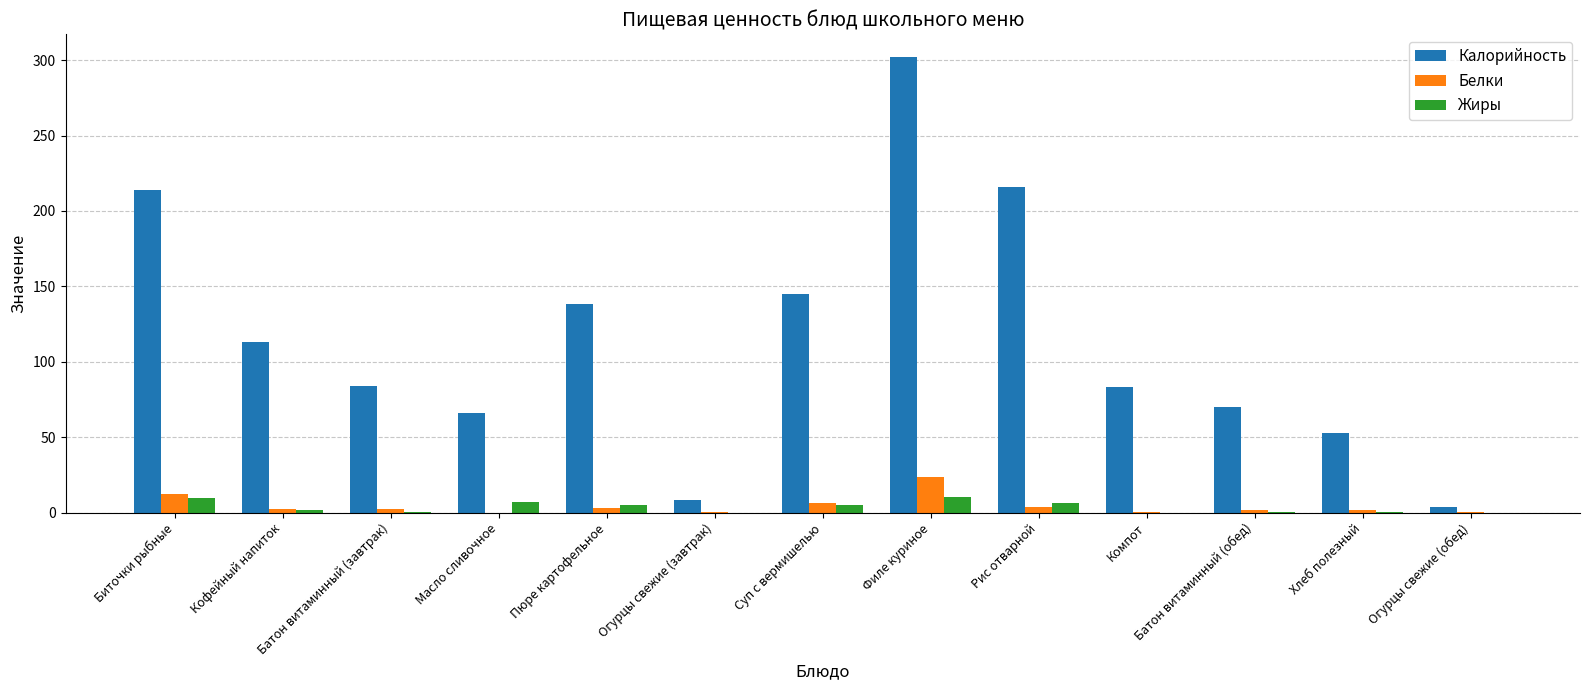

What is the maximum value for Калорийность?

302.0